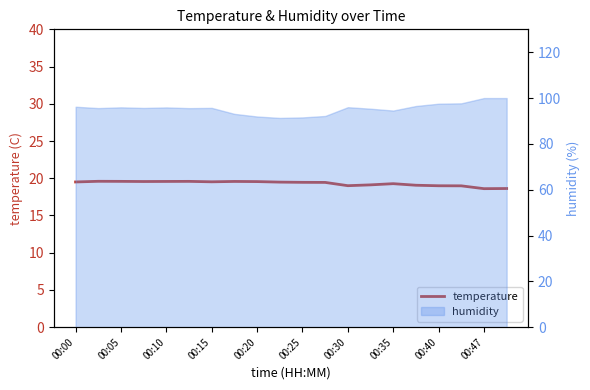

What is the ratio of the value at 00:20 to the value at 00:15?

1.0